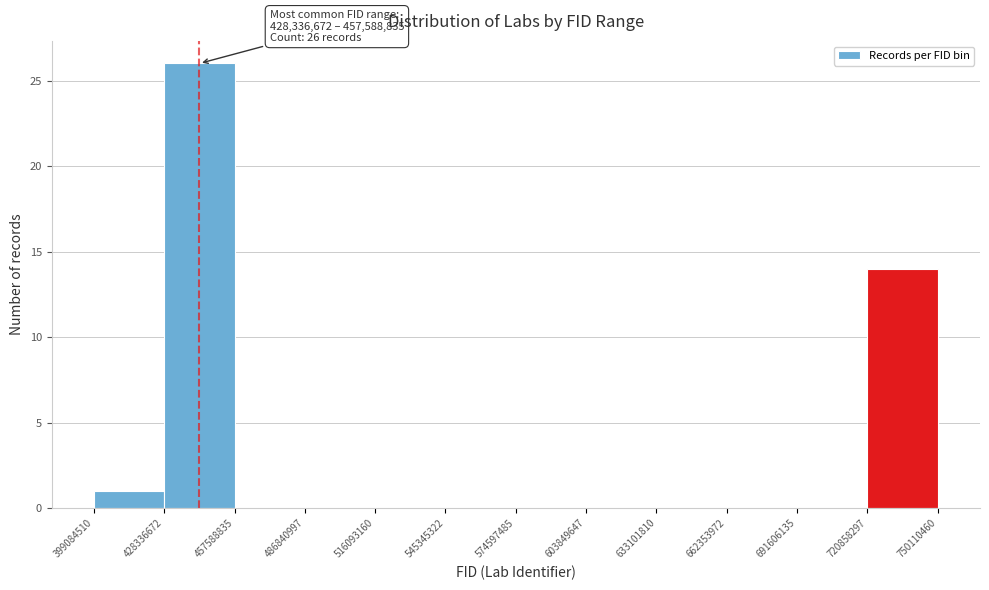

Which range on the x-axis has the tallest bar?

428336672 to 457588835